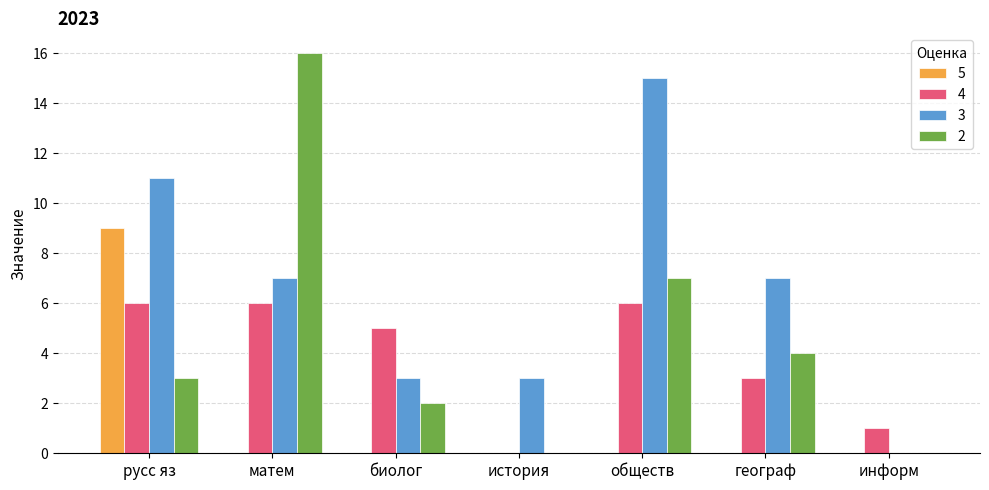

Reading right to left, transcribe all the data shown in this chart.

5: 0	0	0	0	0	0	9
4: 1	3	6	0	5	6	6
3: 0	7	15	3	3	7	11
2: 0	4	7	0	2	16	3